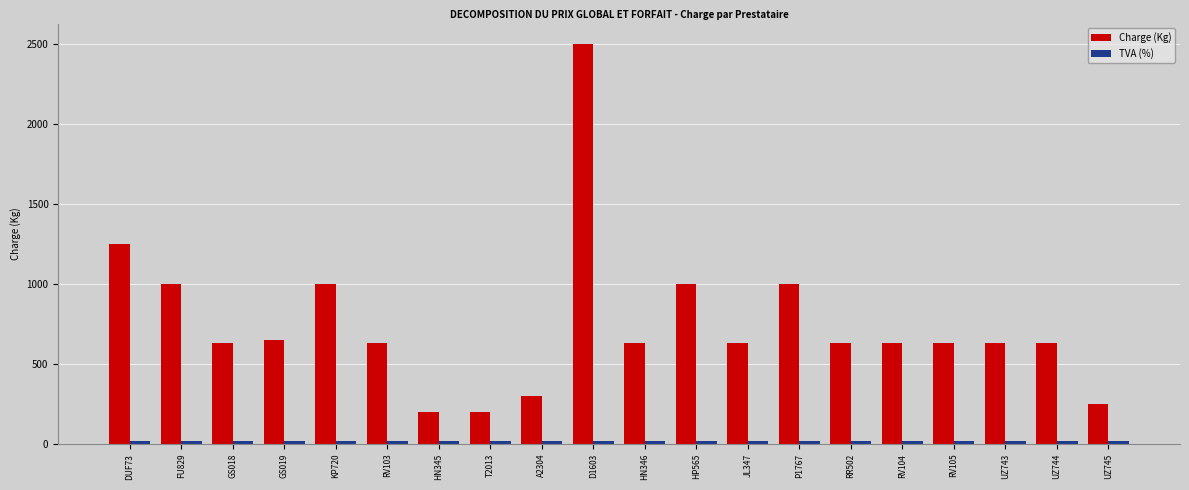

Where is Charge (Kg) nearest to the value 1350?

DUF73